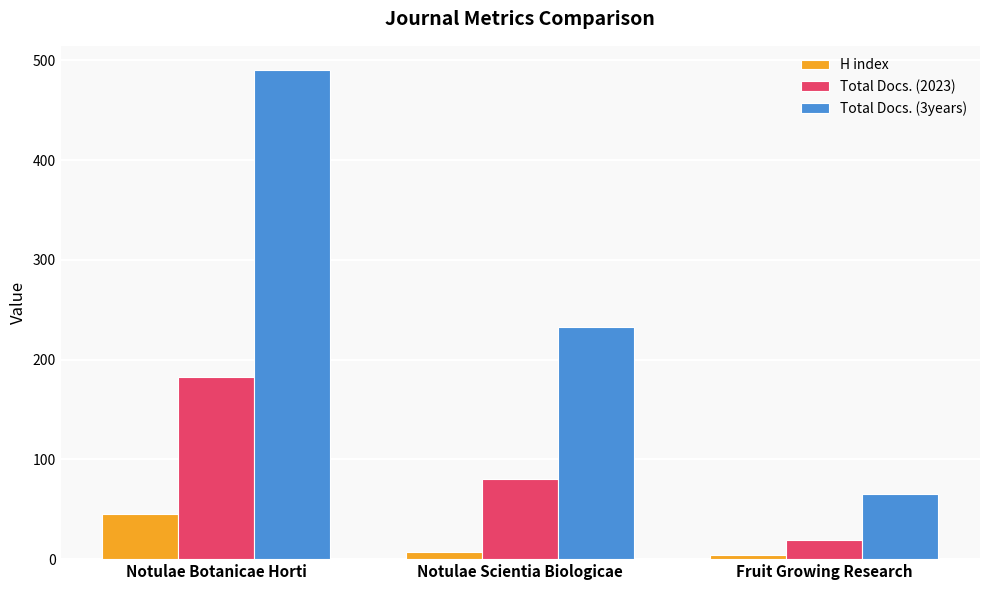

What is the maximum value for Total Docs. (2023)?

183